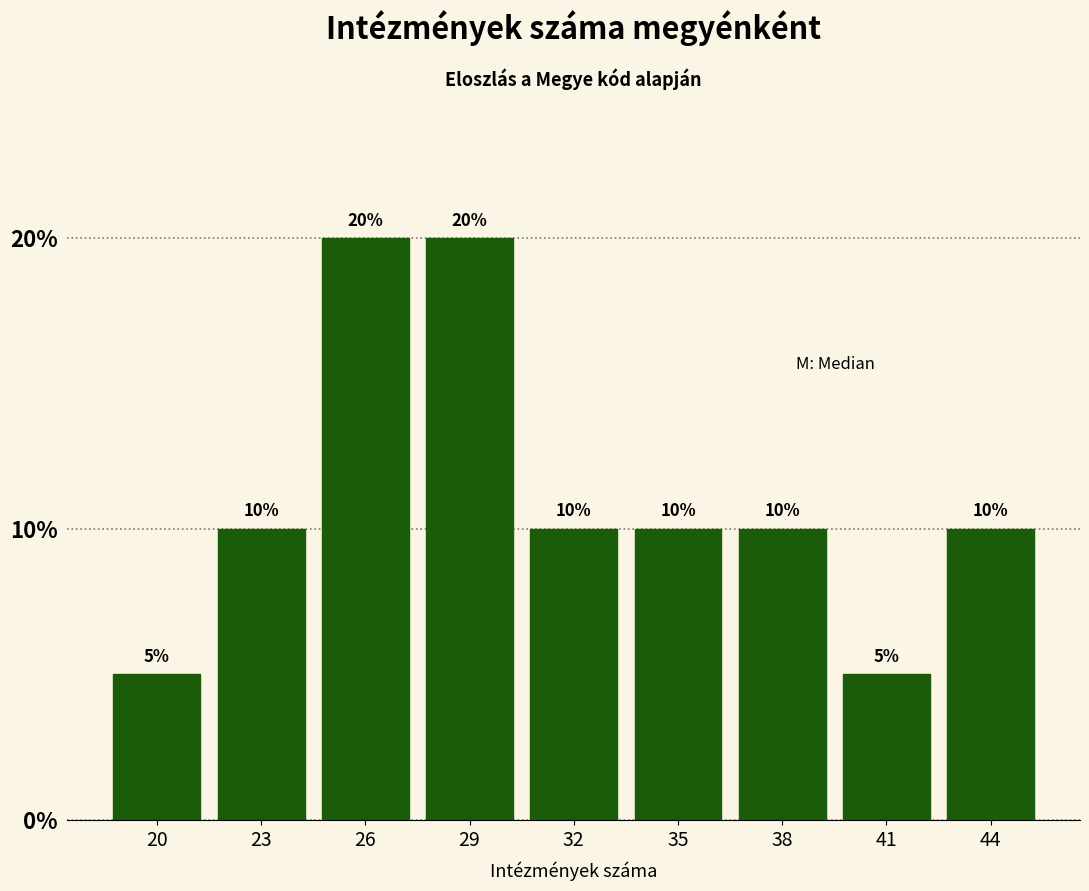

Reading right to left, transcribe all the data shown in this chart.

10	5	10	10	10	20	20	10	5